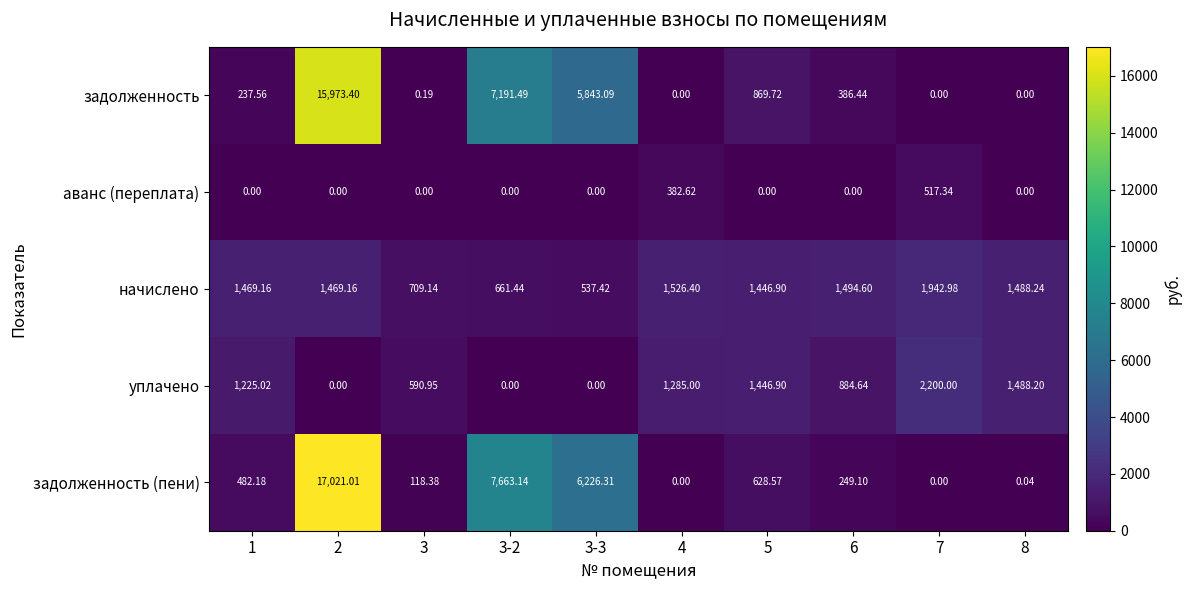

How many data points in уплачено are less than 1225?

5